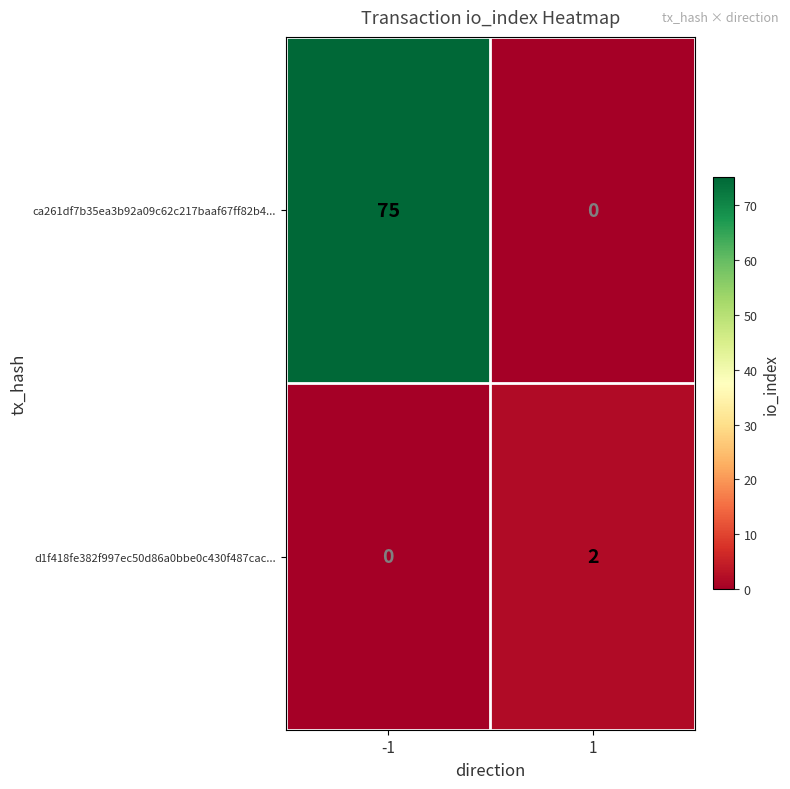

What is the spread (max minus min) of values at -1?

75